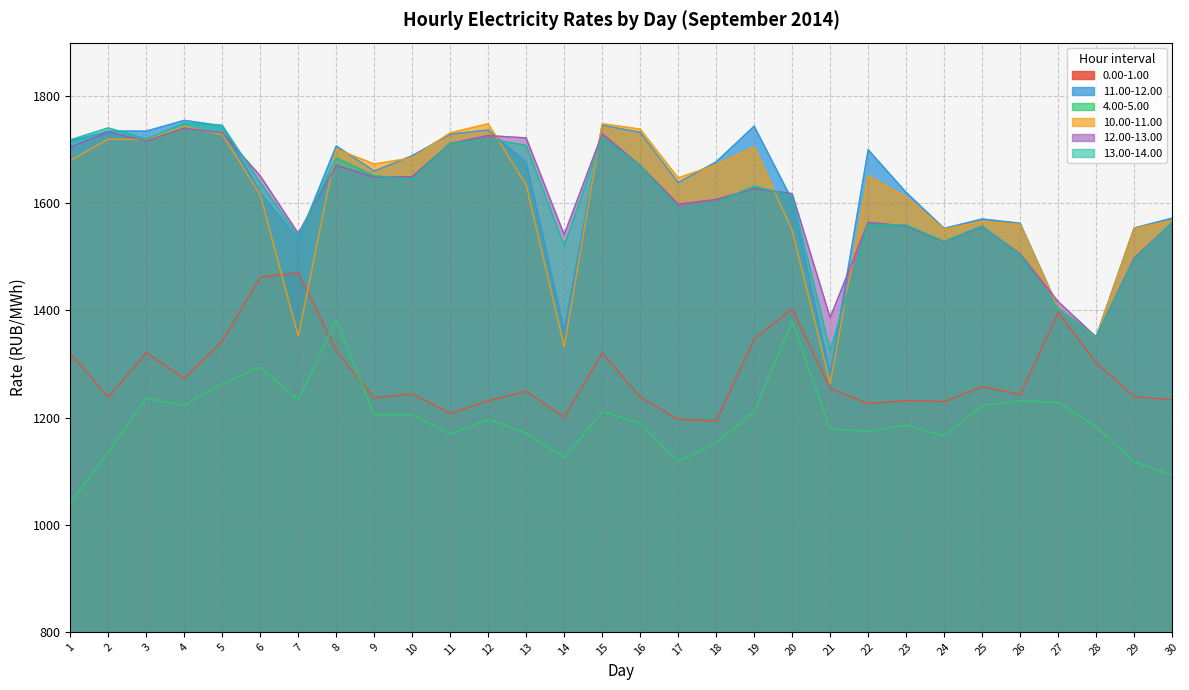

What is the spread (max minus min) of values at 12?

551.6